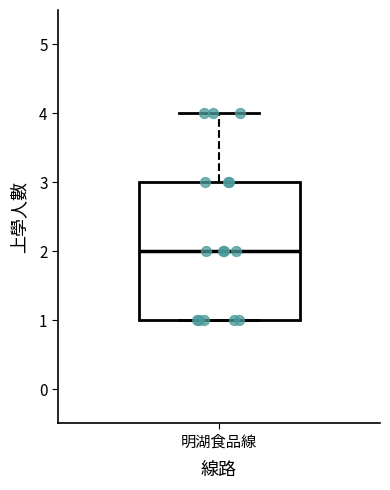

Where is the upper edge of the box for 明湖食品線 on the y-axis? The values are not printed on the chart, so give them approximately, as read against the axis.

3